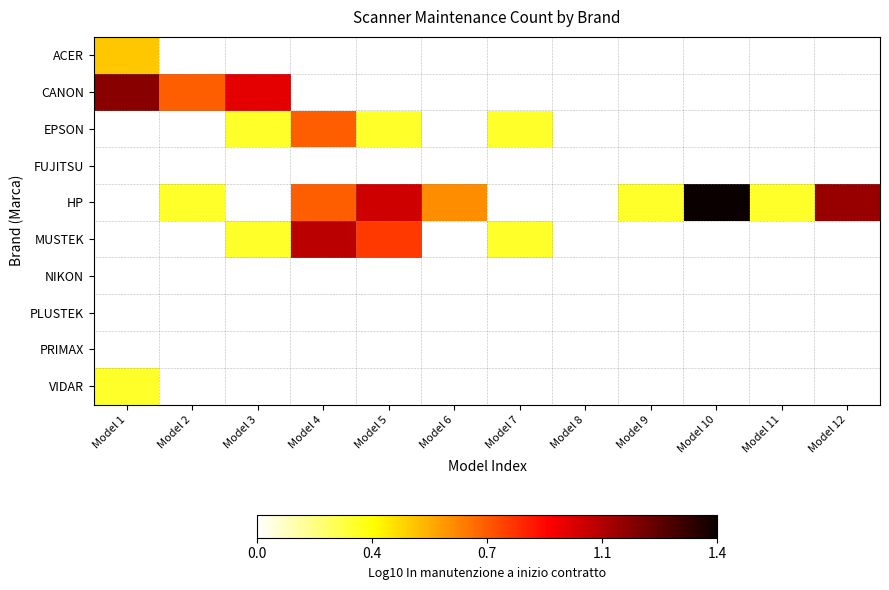

Rank the categories by NIKON value from lowest to highest.

Model 1, Model 2, Model 3, Model 4, Model 5, Model 6, Model 7, Model 8, Model 9, Model 10, Model 11, Model 12